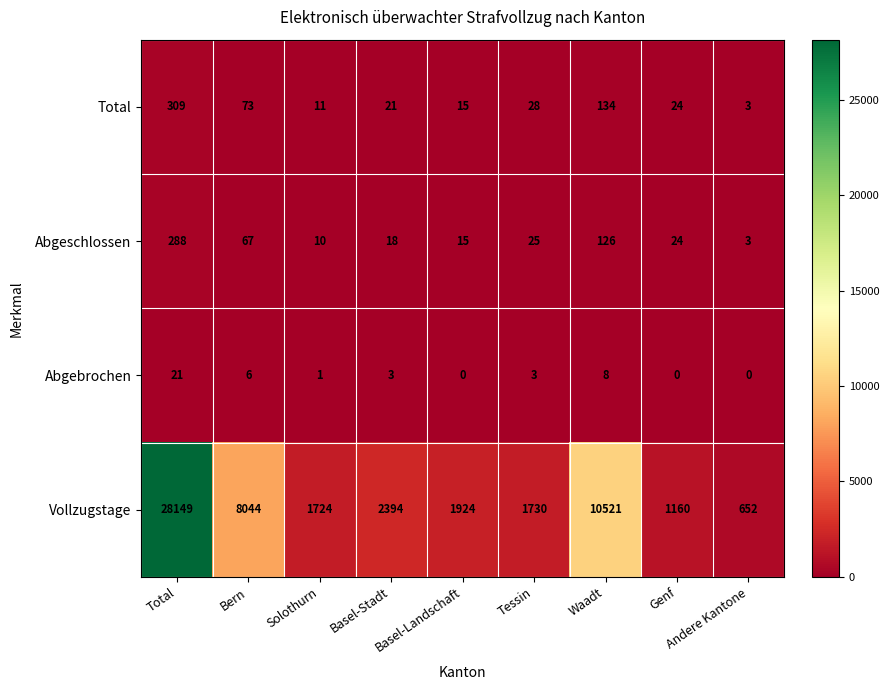

At Solothurn, list the series in order from largest to smallest.

Vollzugstage, Total, Abgeschlossen, Abgebrochen